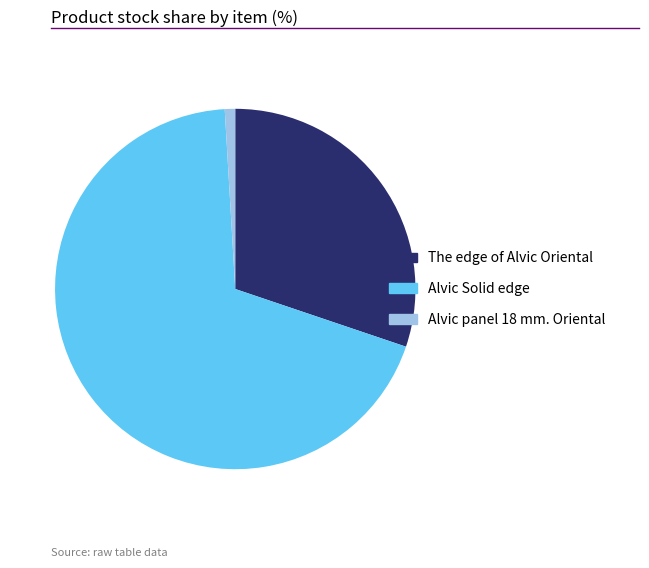

Count the number of slices in the pie.

3